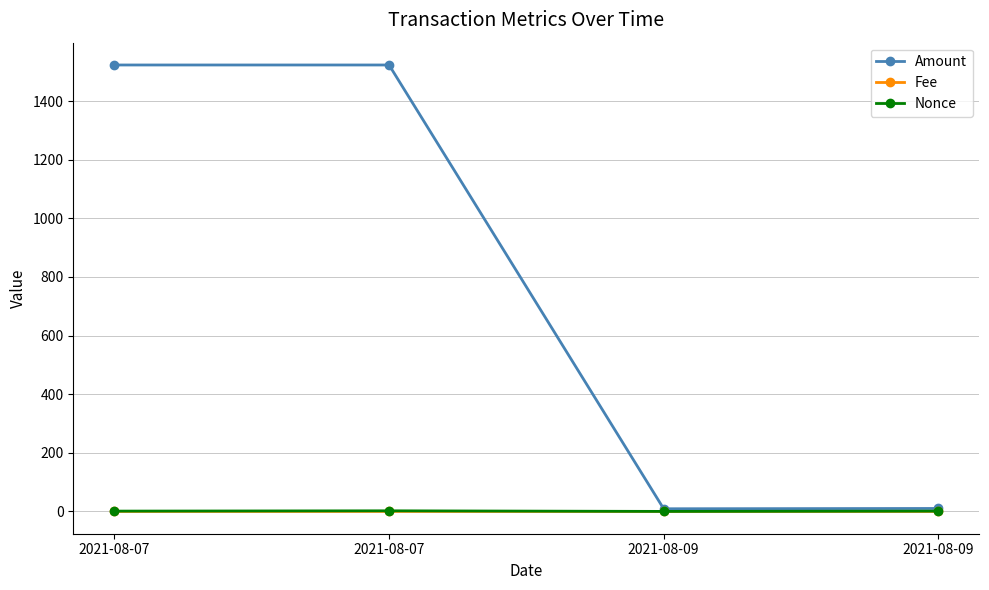

How many lines are shown in the chart?

3